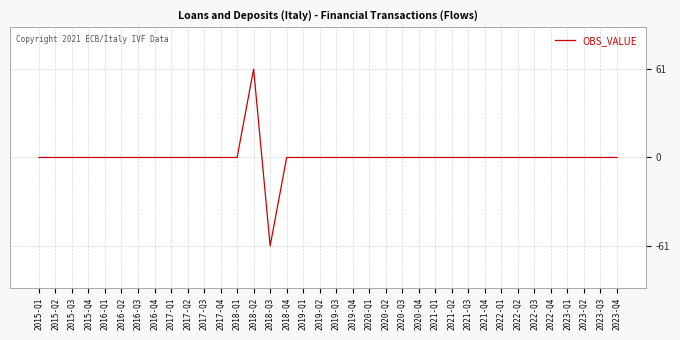

How many distinct data groups are displayed?

1